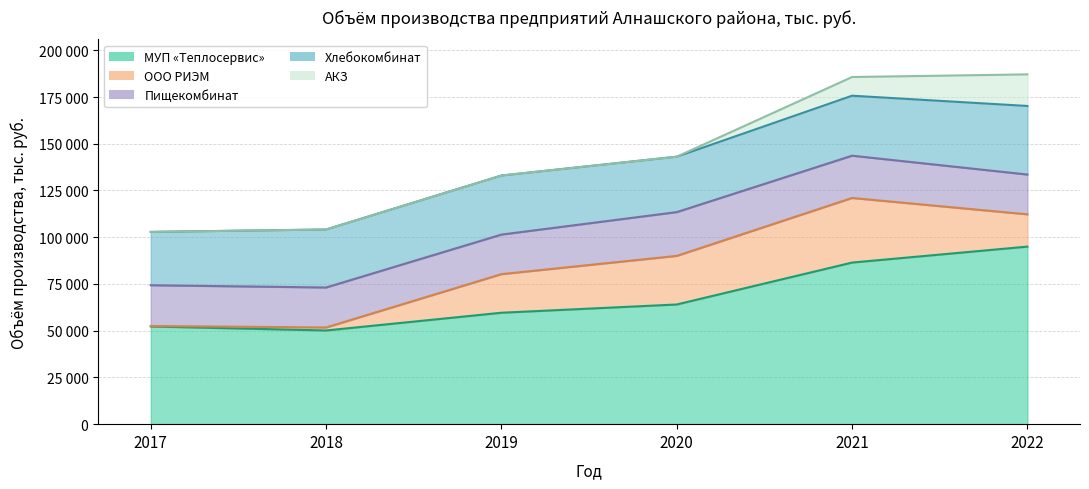

What is the difference between the maximum and minimum values in the ООО РИЭМ series?

34296.0